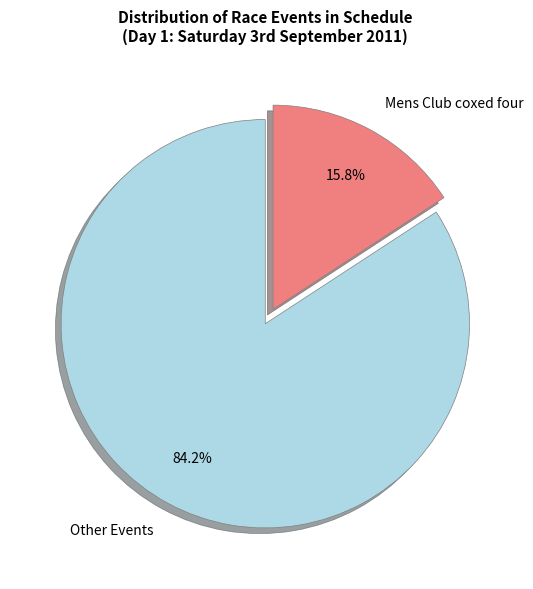

What is the majority slice?

Other Events